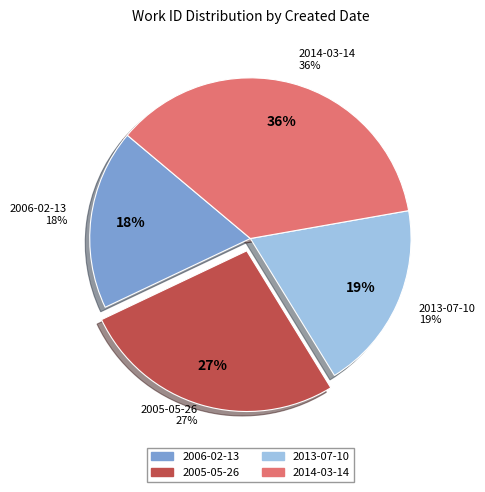

Is 2013-07-10 the majority of the pie?

No